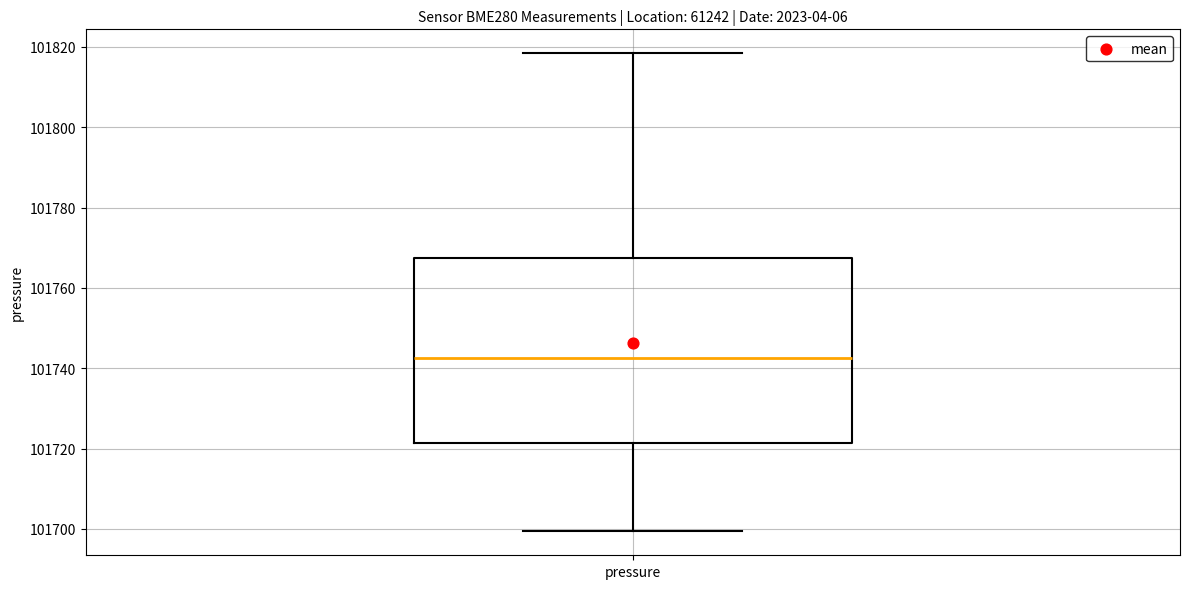

Read this box plot against the y-axis: the position of the median line, the range covered by the box, and the ends of both whiskers. The values are not printed on the chart, so give them approximately, as read against the axis.

median 101742, box 101722 to 101768, whiskers 101700 to 101818